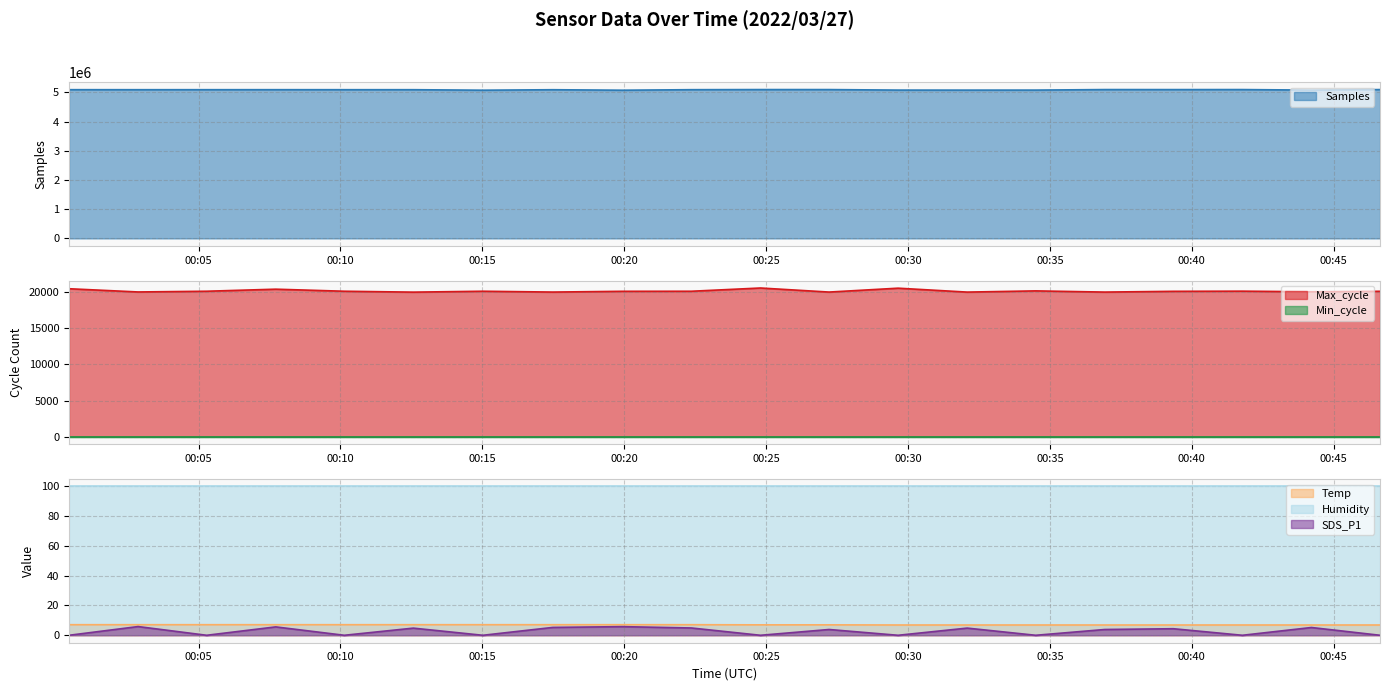

What is the total value across all series at 2022/03/27 00:10:08?

5111775.1